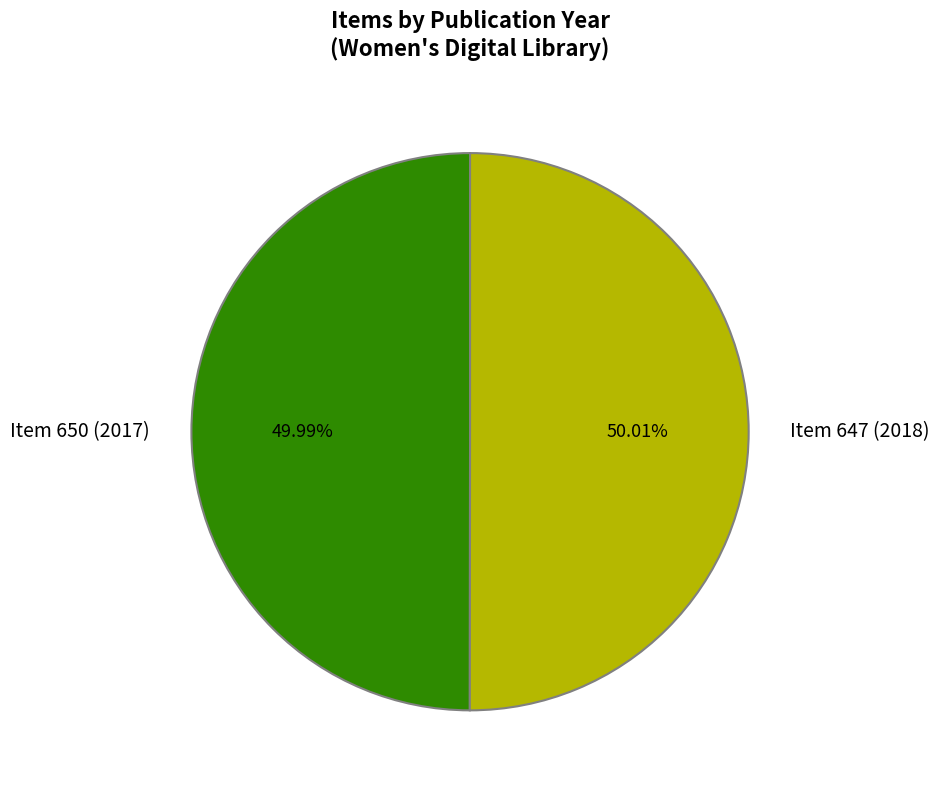

Approximately how many times larger is the value at Item 647 (2018) compared to Item 650 (2017)?

1.0